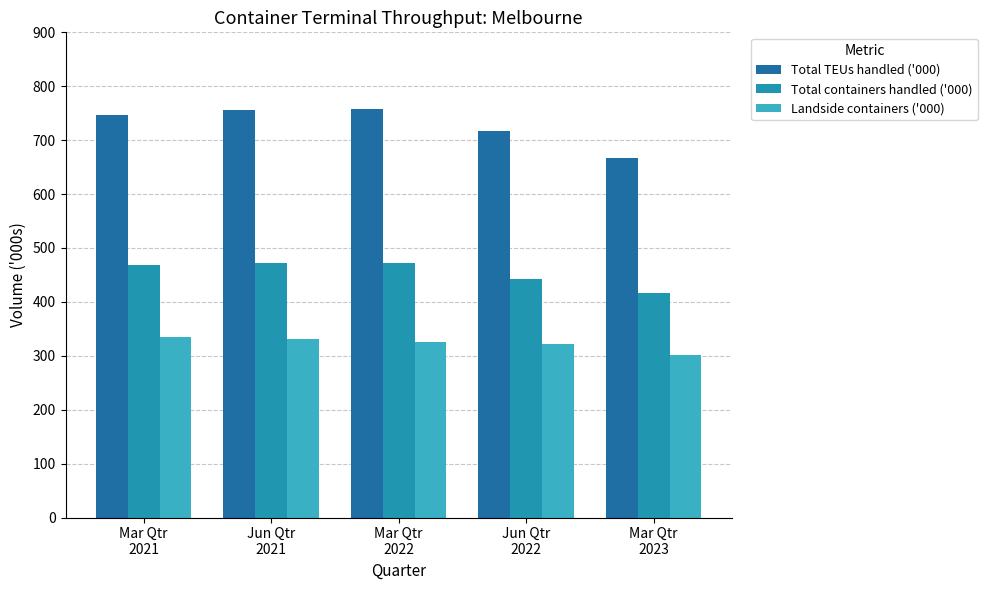

What is the average value of the Total containers handled ('000) series?

454.6